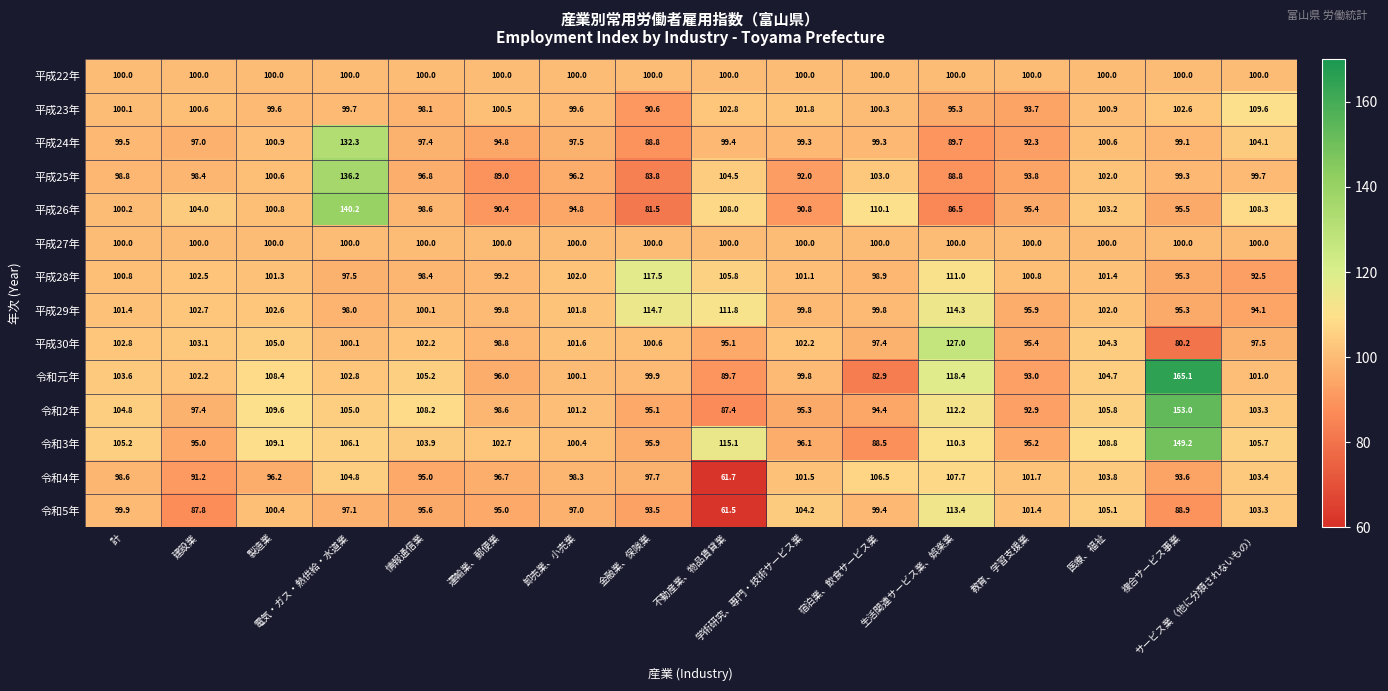

What is the sum of all 令和5年 values?

1543.5